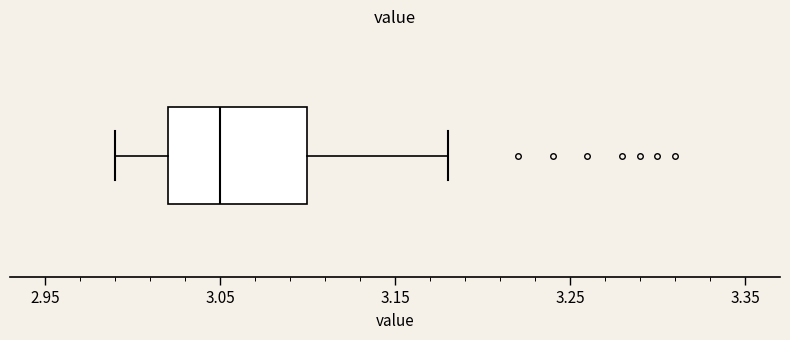

Where does the median line of the box sit on the x-axis? The values are not printed on the chart, so give them approximately, as read against the axis.

3.05